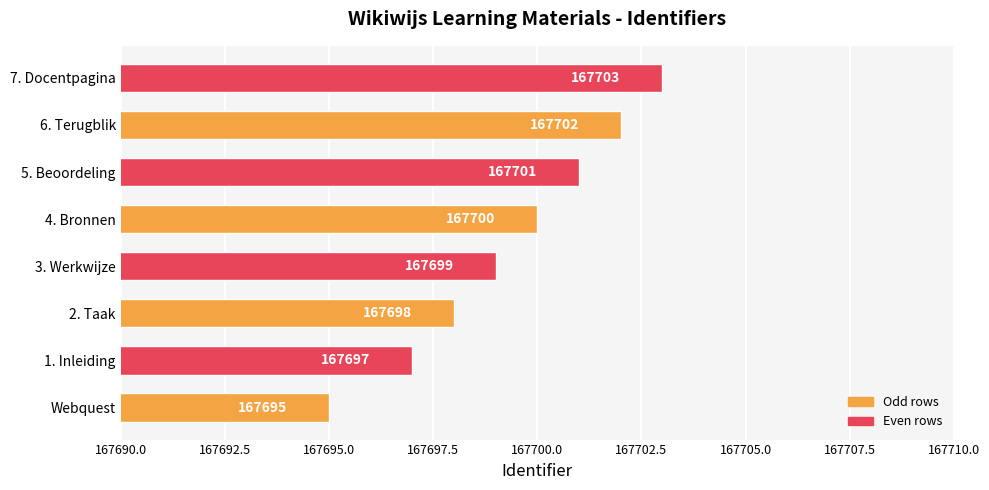

How many data points are less than 167700?

4